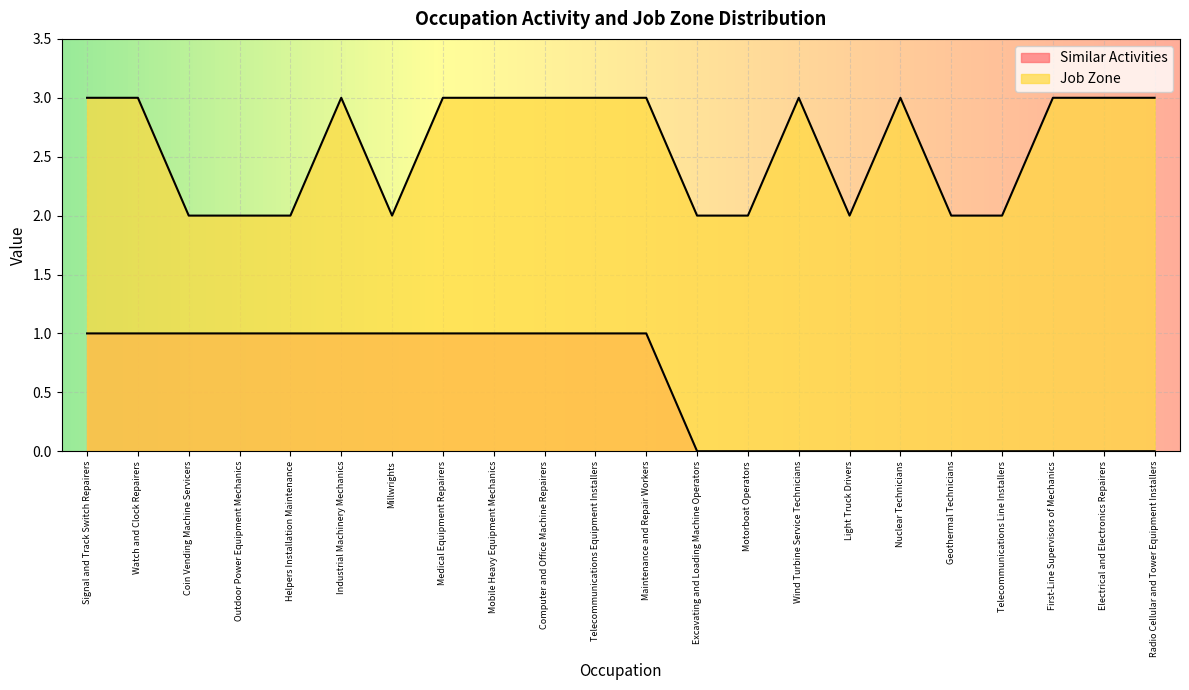

What is the difference between the second highest and minimum values in the Similar Activities series?

1